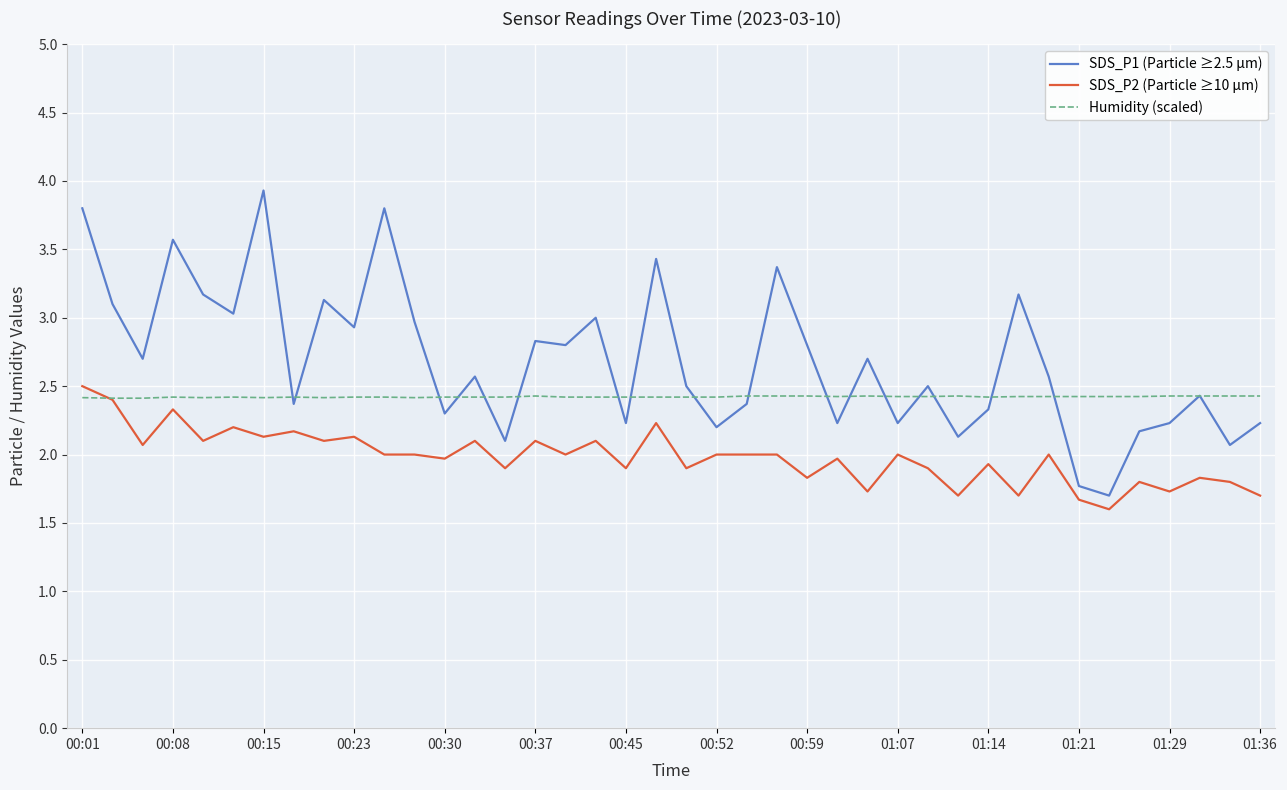

Reading left to right, what are all the values shown in this chart?

SDS_P1 (Particle ≥2.5 µm): 3.8	3.1	2.7	3.6	3.2	3.0	3.9	2.4	3.1	2.9	3.8	3.0	2.3	2.6	2.1	2.8	2.8	3.0	2.2	3.4	2.5	2.2	2.4	3.4	2.8	2.2	2.7	2.2	2.5	2.1	2.3	3.2	2.6	1.8	1.7	2.2	2.2	2.4	2.1	2.2
SDS_P2 (Particle ≥10 µm): 2.5	2.4	2.1	2.3	2.1	2.2	2.1	2.2	2.1	2.1	2.0	2.0	2.0	2.1	1.9	2.1	2.0	2.1	1.9	2.2	1.9	2.0	2.0	2.0	1.8	2.0	1.7	2.0	1.9	1.7	1.9	1.7	2.0	1.7	1.6	1.8	1.7	1.8	1.8	1.7
Humidity (scaled): 2.4	2.4	2.4	2.4	2.4	2.4	2.4	2.4	2.4	2.4	2.4	2.4	2.4	2.4	2.4	2.4	2.4	2.4	2.4	2.4	2.4	2.4	2.4	2.4	2.4	2.4	2.4	2.4	2.4	2.4	2.4	2.4	2.4	2.4	2.4	2.4	2.4	2.4	2.4	2.4